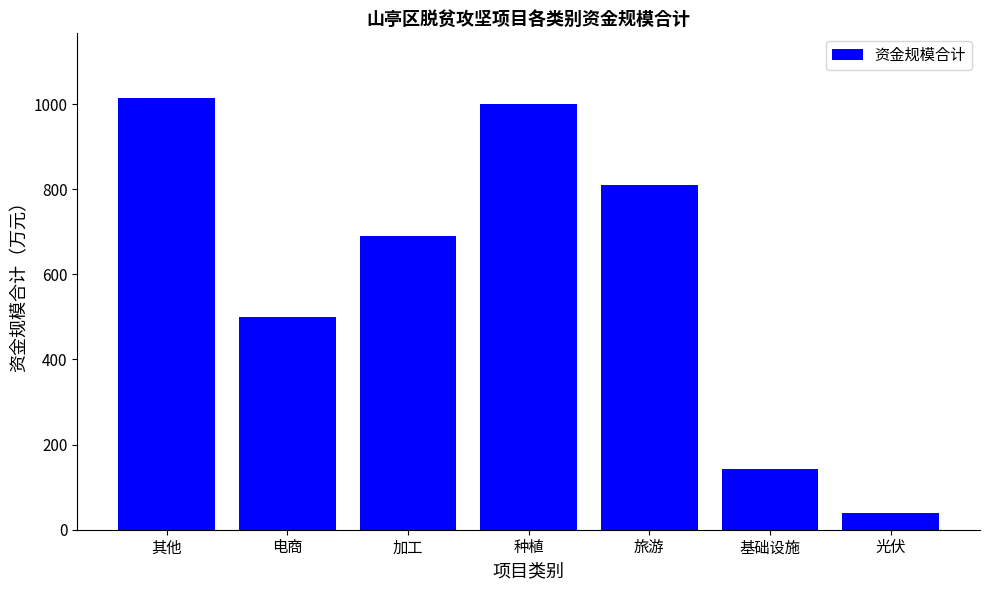

How many categories are shown in the chart?

7